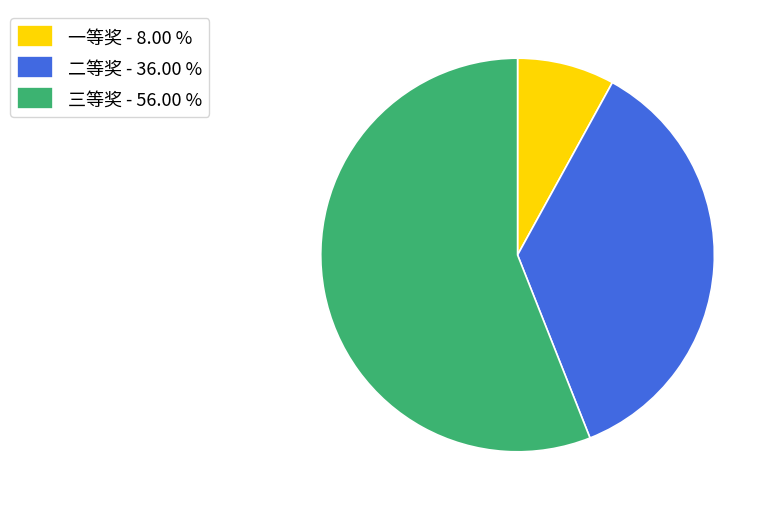

Between 三等奖 - 56.00 % and 一等奖 - 8.00 %, which is larger?

三等奖 - 56.00 %